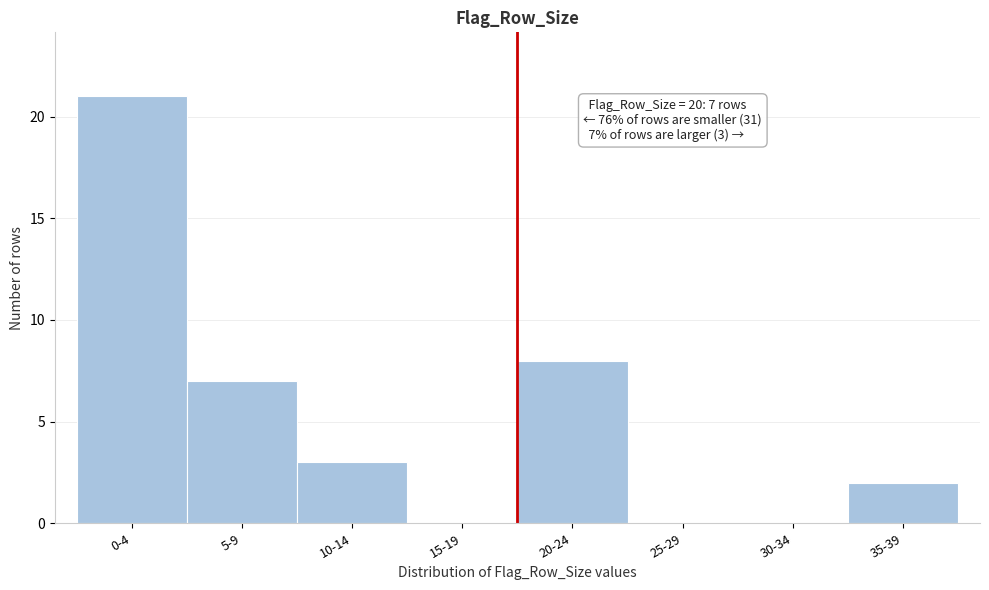

Reading left to right, what are all the values shown in this chart?

0-4=21	5-9=7	10-14=3	15-19=0	20-24=8	25-29=0	30-34=0	35-39=2